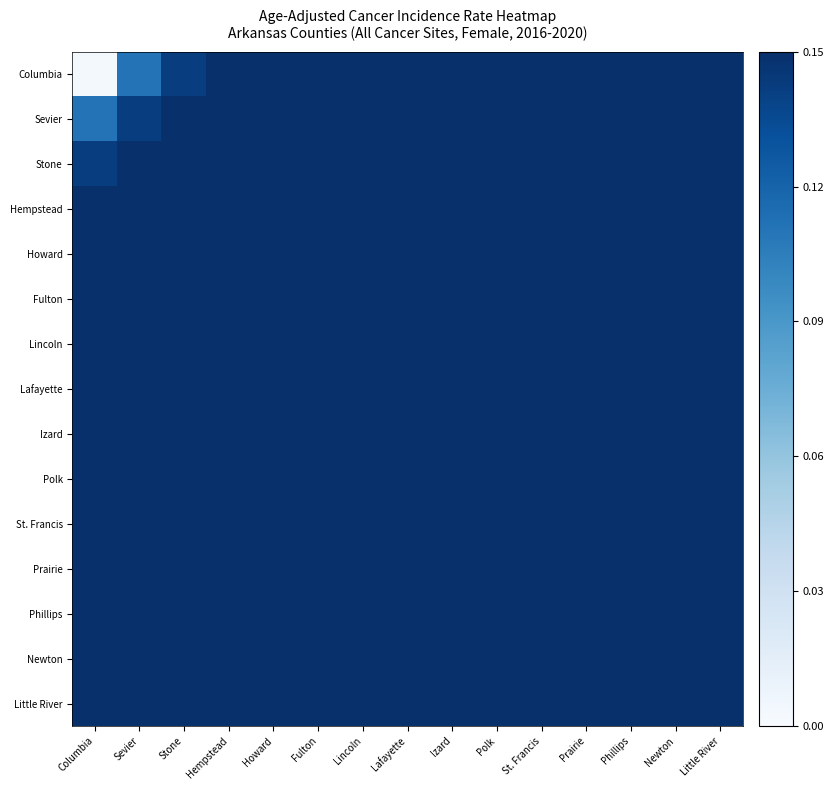

Rank the series at Newton from highest to lowest value.

Little River, Newton, Phillips, Prairie, St. Francis, Polk, Izard, Lafayette, Lincoln, Fulton, Howard, Hempstead, Stone, Sevier, Columbia